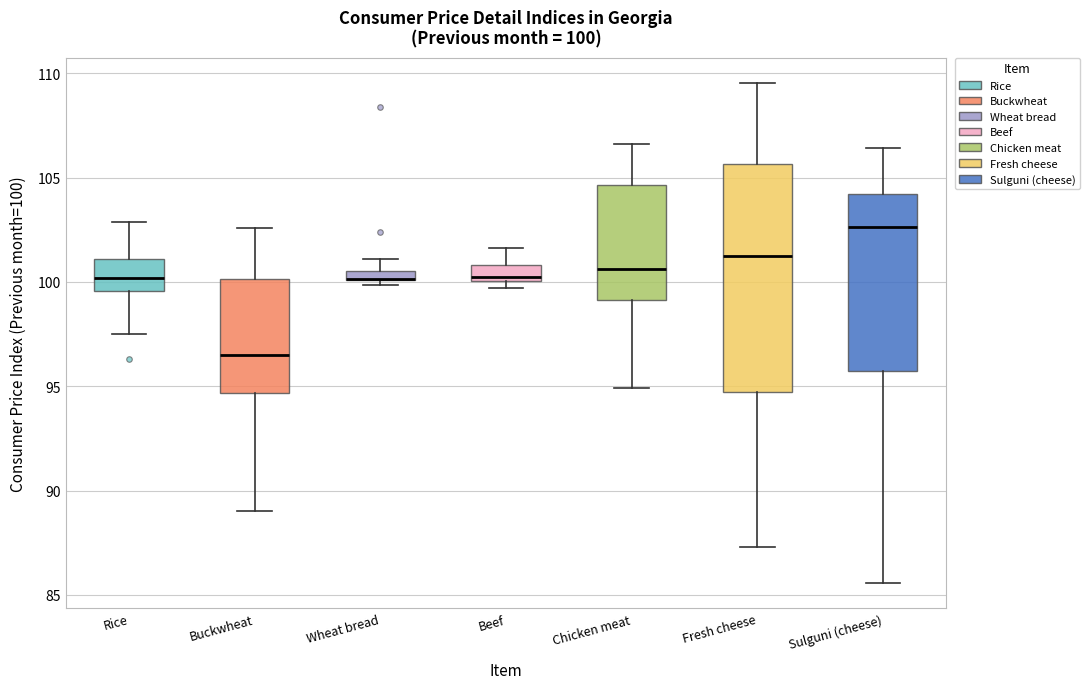

Comparing the boxes themselves (not the whiskers), which one is the tallest?

Fresh cheese